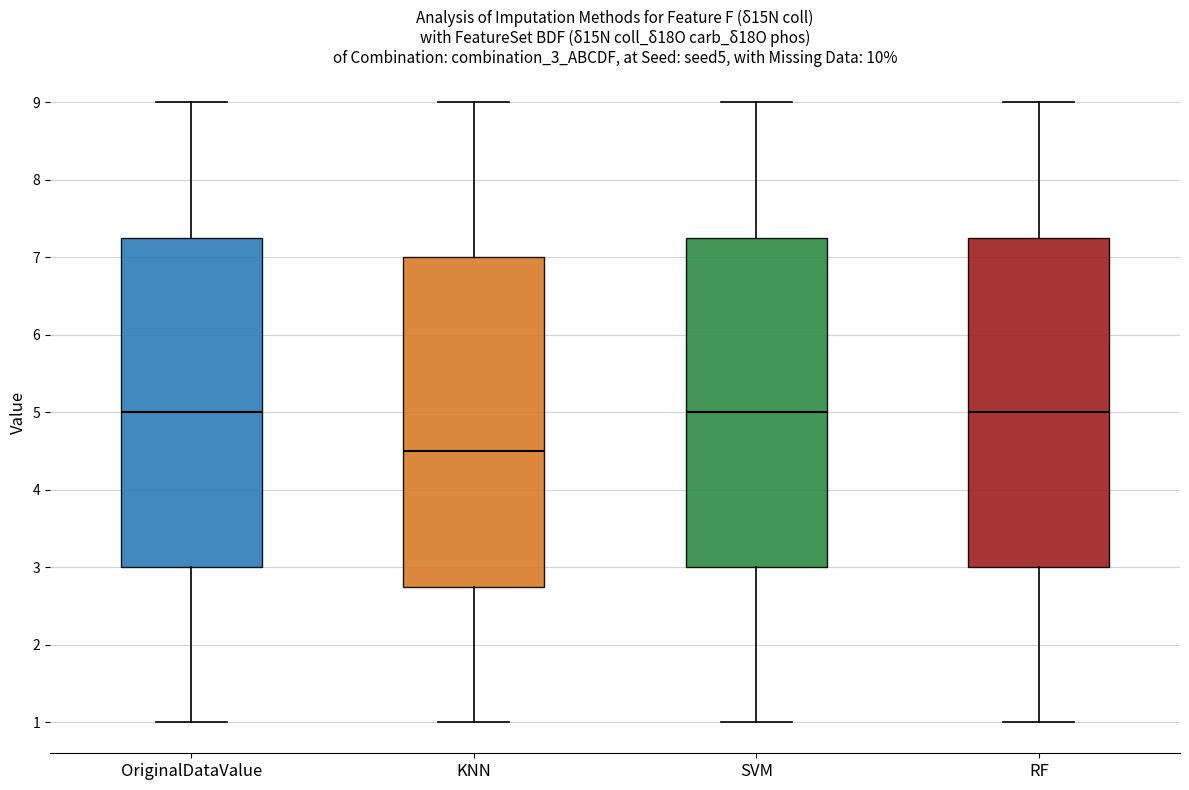

Reading left to right, transcribe this box plot: for each box, give where its median line is, the range the box spans, and where its two whiskers end, as read against the y-axis. The values are not printed on the chart, so give them approximately, as read against the axis.

OriginalDataValue: median 5.0, box 3.0 to 7.3, whiskers 1.0 to 9.0
KNN: median 4.5, box 2.8 to 7.0, whiskers 1.0 to 9.0
SVM: median 5.0, box 3.0 to 7.3, whiskers 1.0 to 9.0
RF: median 5.0, box 3.0 to 7.3, whiskers 1.0 to 9.0